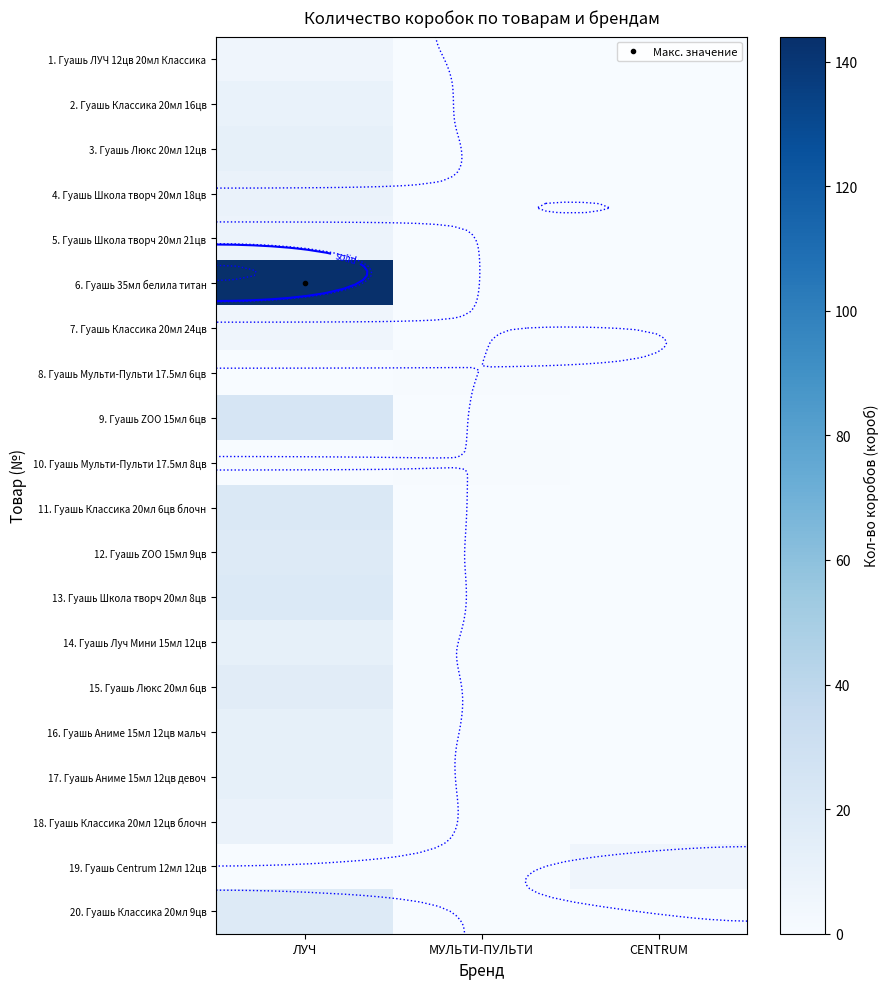

Rank the categories by 4. Гуашь Школа творч 20мл 18цв value from highest to lowest.

ЛУЧ, МУЛЬТИ-ПУЛЬТИ, CENTRUM